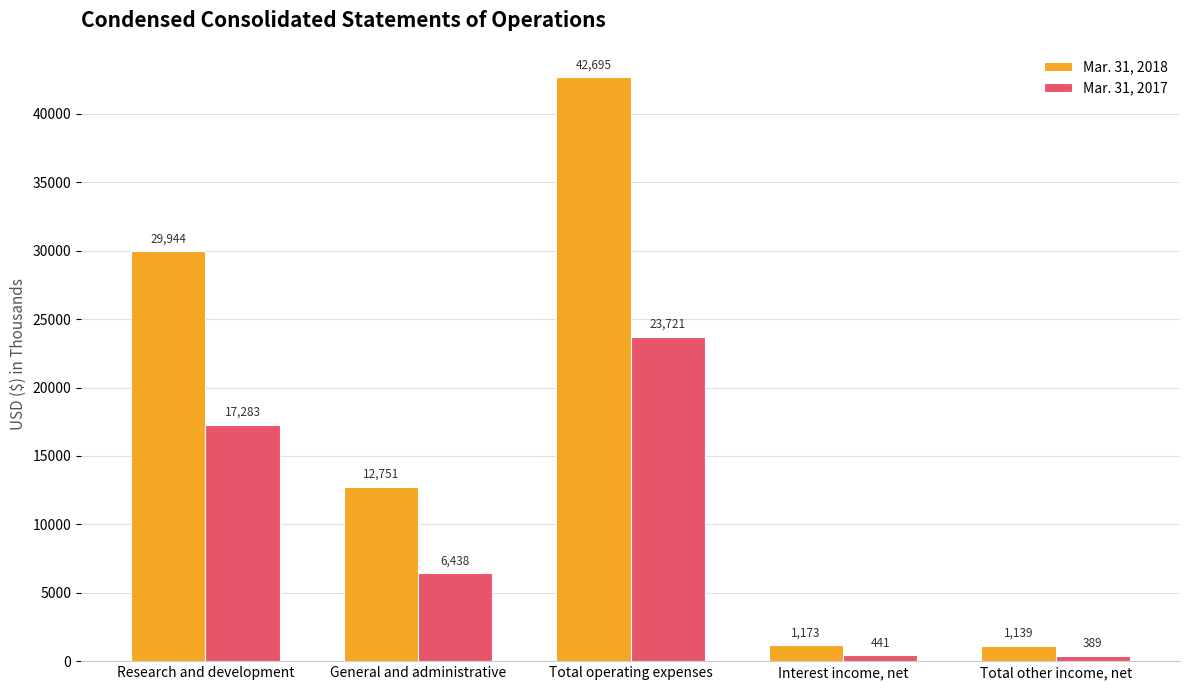

What is the label of the 3rd bar from the right?

Total operating expenses